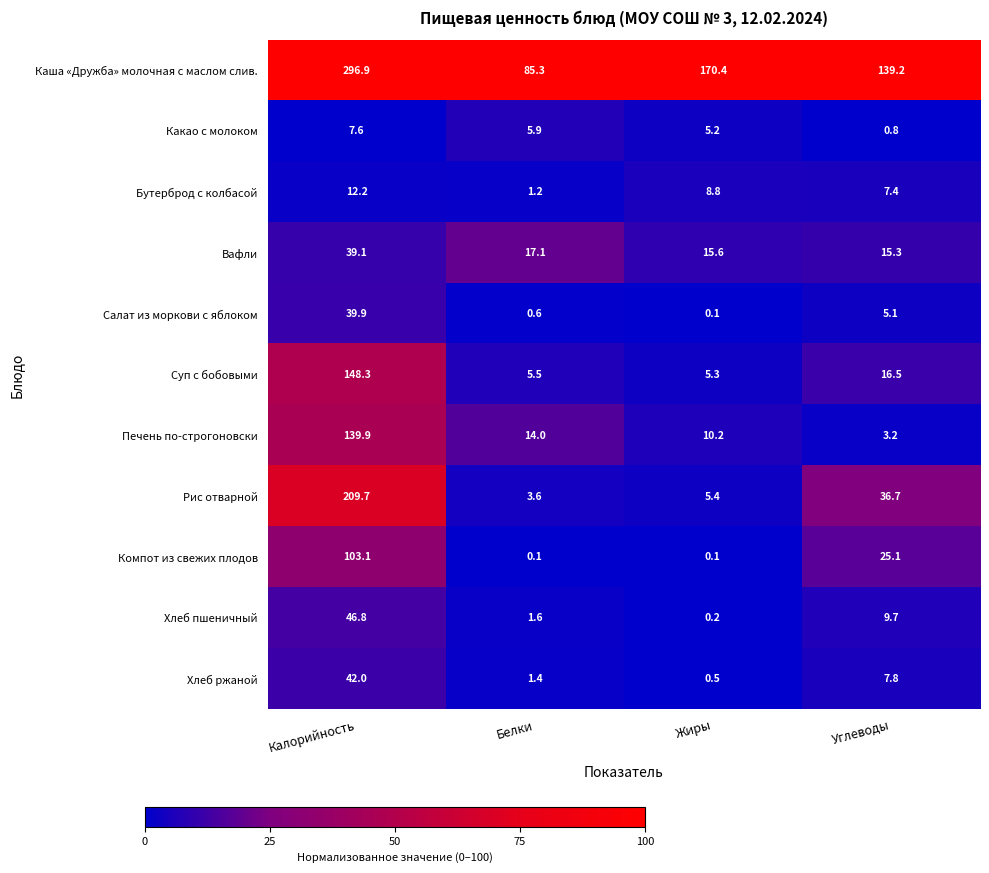

The Печень по-строгоновски series shows 10.2 at Жиры. True or false?

True